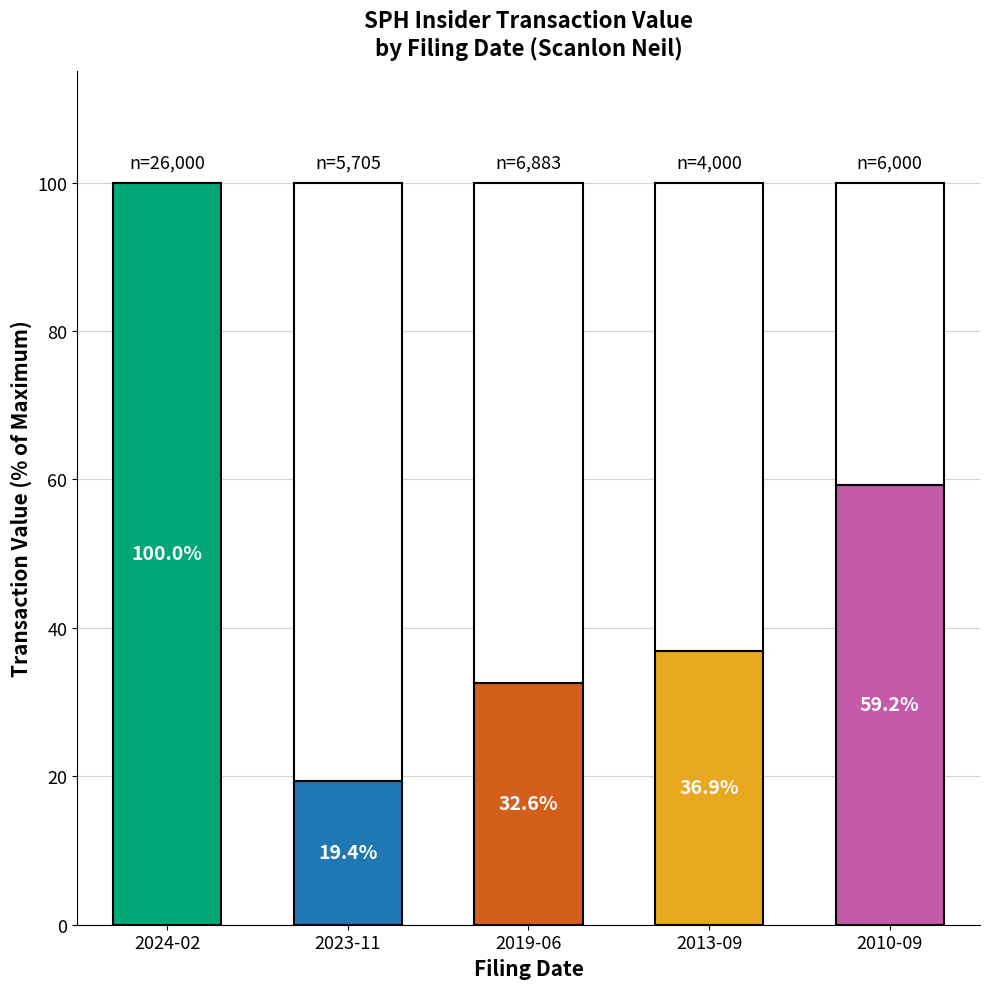

How many series are shown in this chart?

1